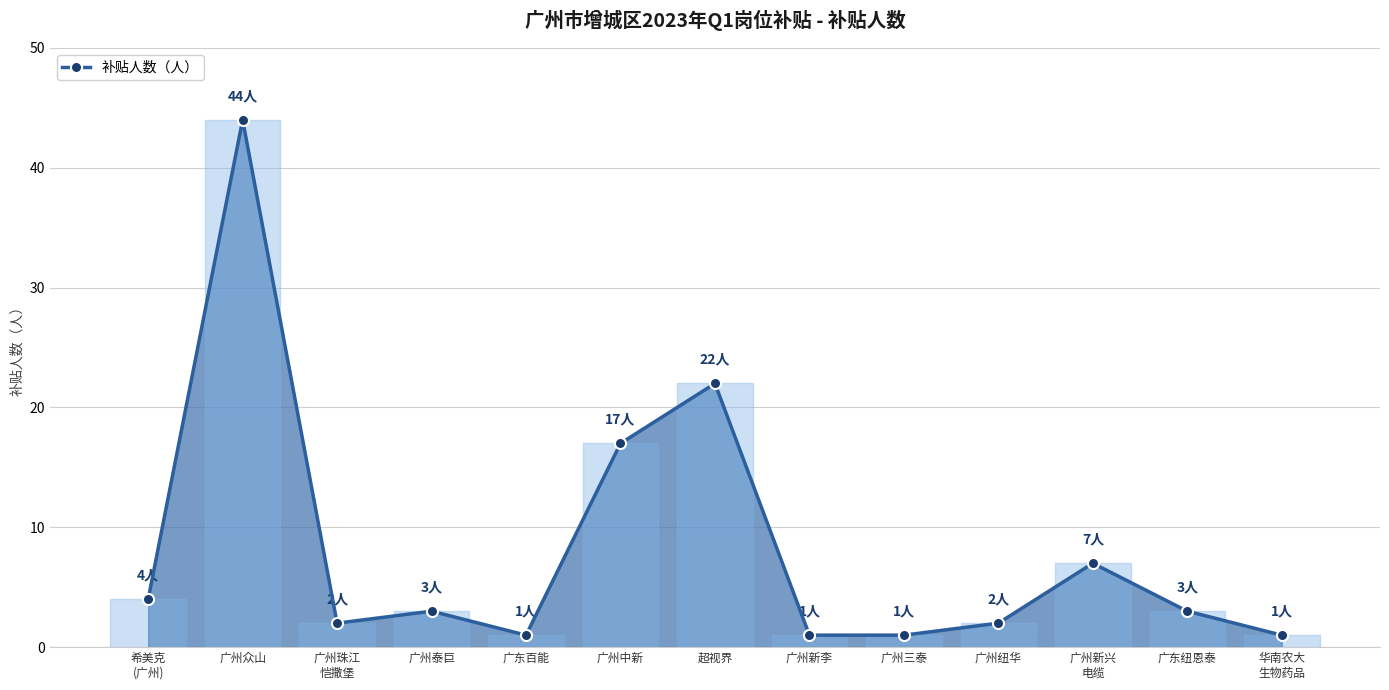

How many lines are shown in the chart?

1